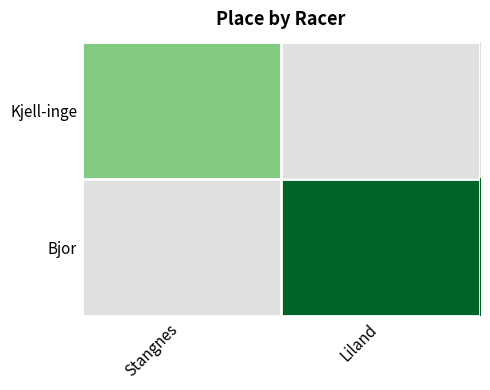

True or false: Kjell-inge has a value of 47.3 at Stangnes.

False